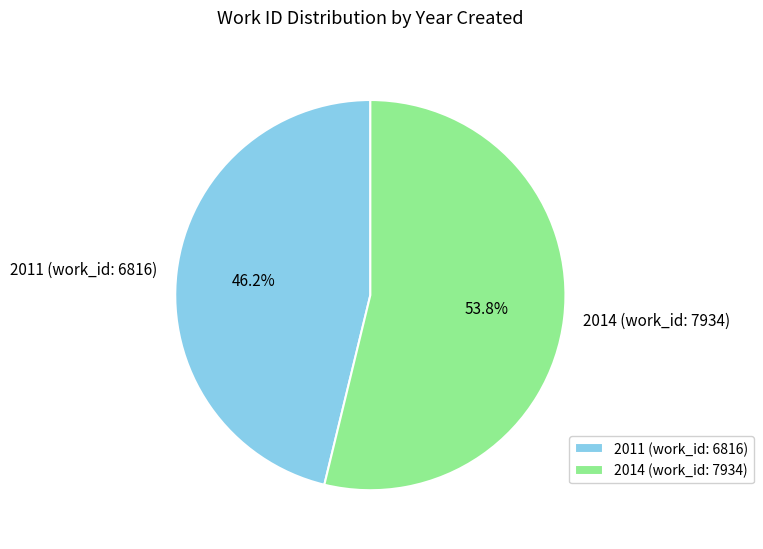

To the nearest percent, what is the average slice percentage?

50%